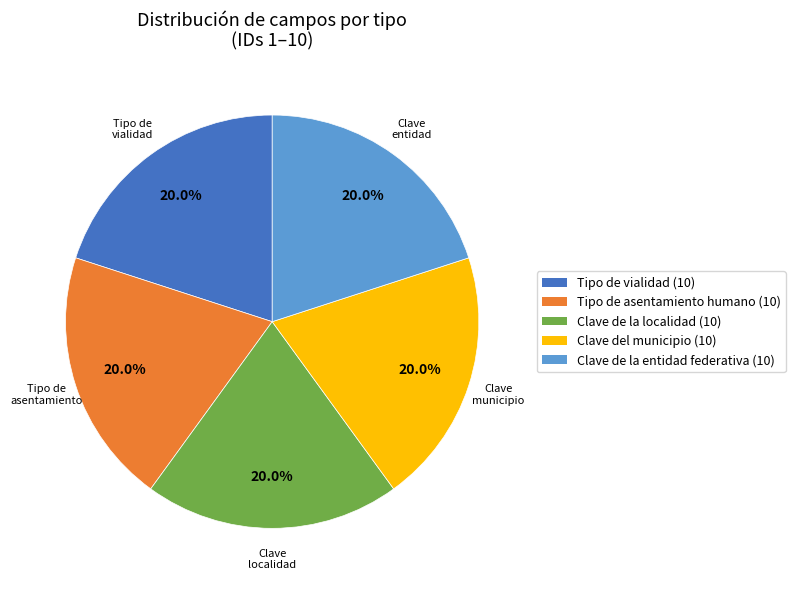

Does any single category account for the majority?

No